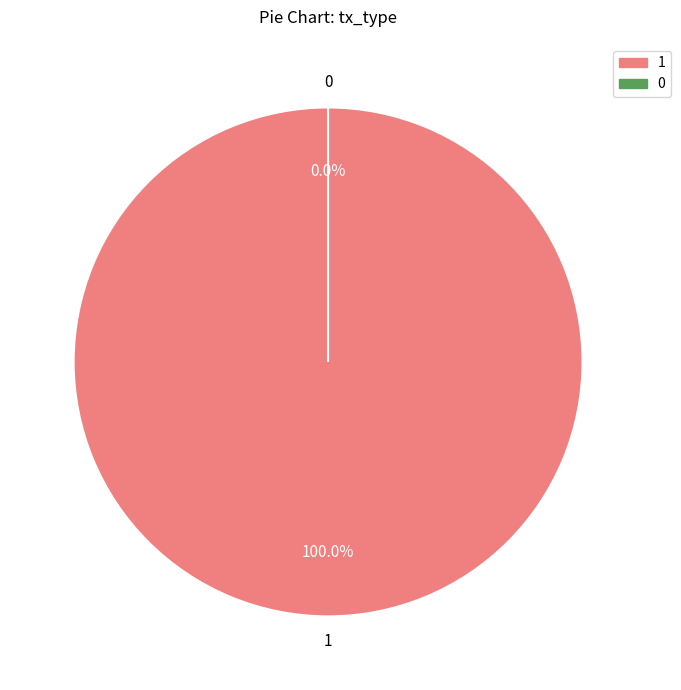

True or false: Vote accounts for 88% of the total.

False